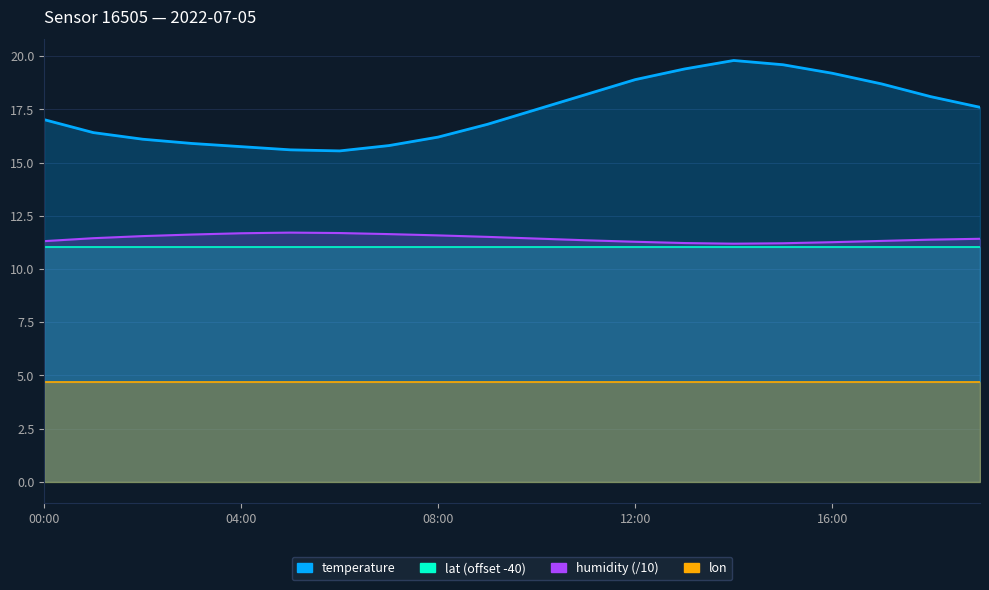

The value of humidity at 01:00 is 11.4. True or false?

True